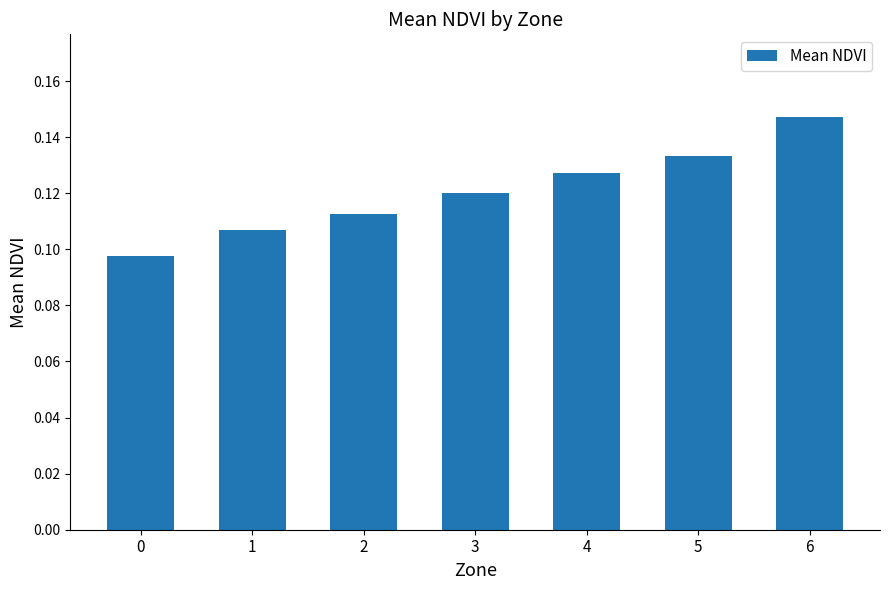

The value at 4 is 0.2. True or false?

False